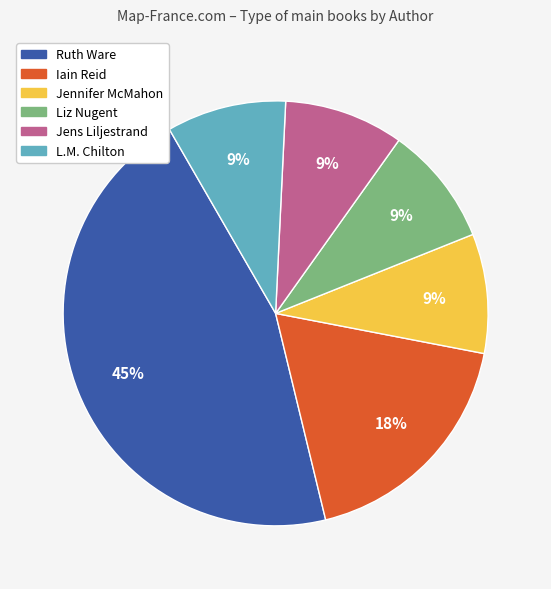

Count the number of slices in the pie.

6